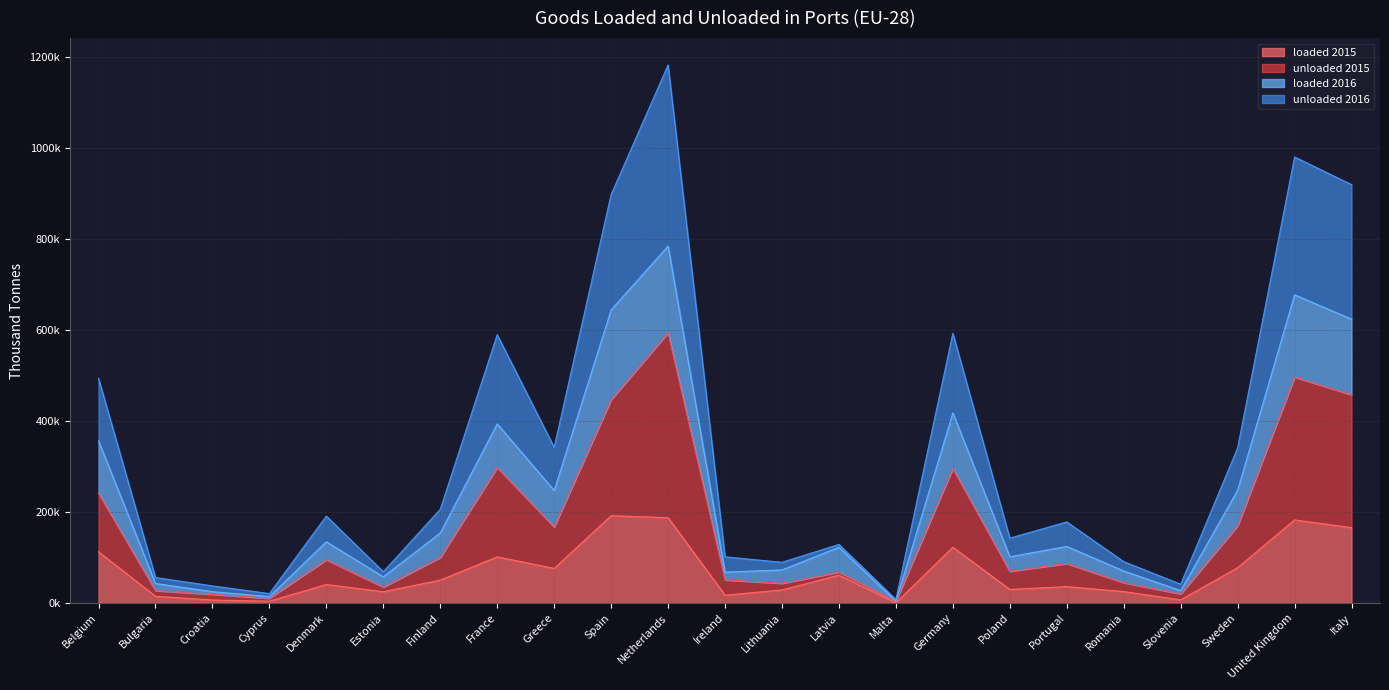

True or false: unloaded 2015 has more than 0 interior local peaks.

True